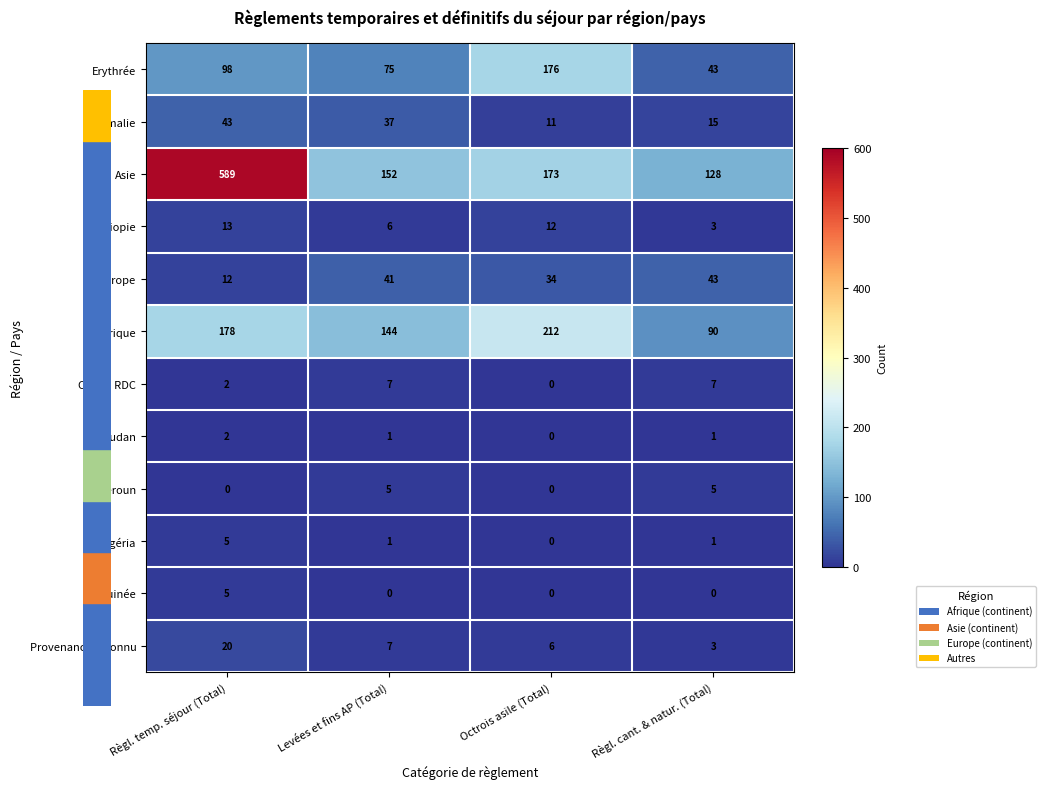

At which label is Europe closest to 27?

Octrois asile (Total)